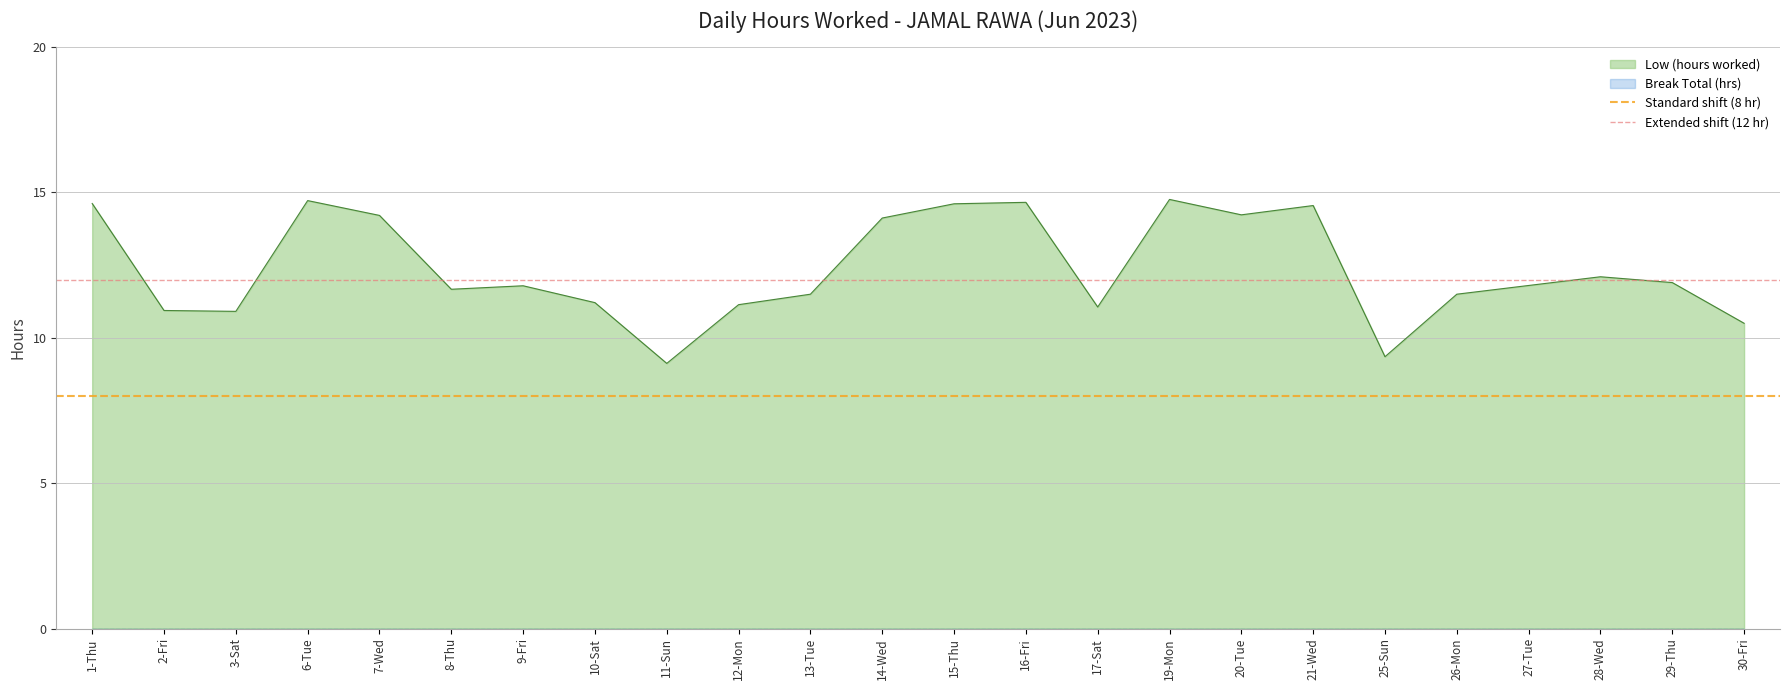

What is the spread (max minus min) of values at 1-Thu?

4